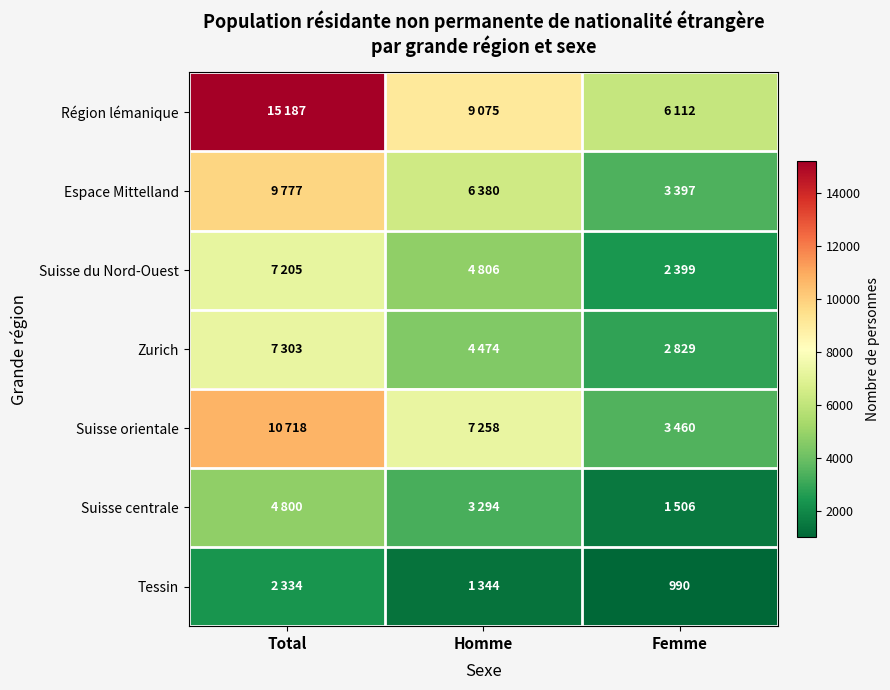

What is the sum of all Zurich values?

14606